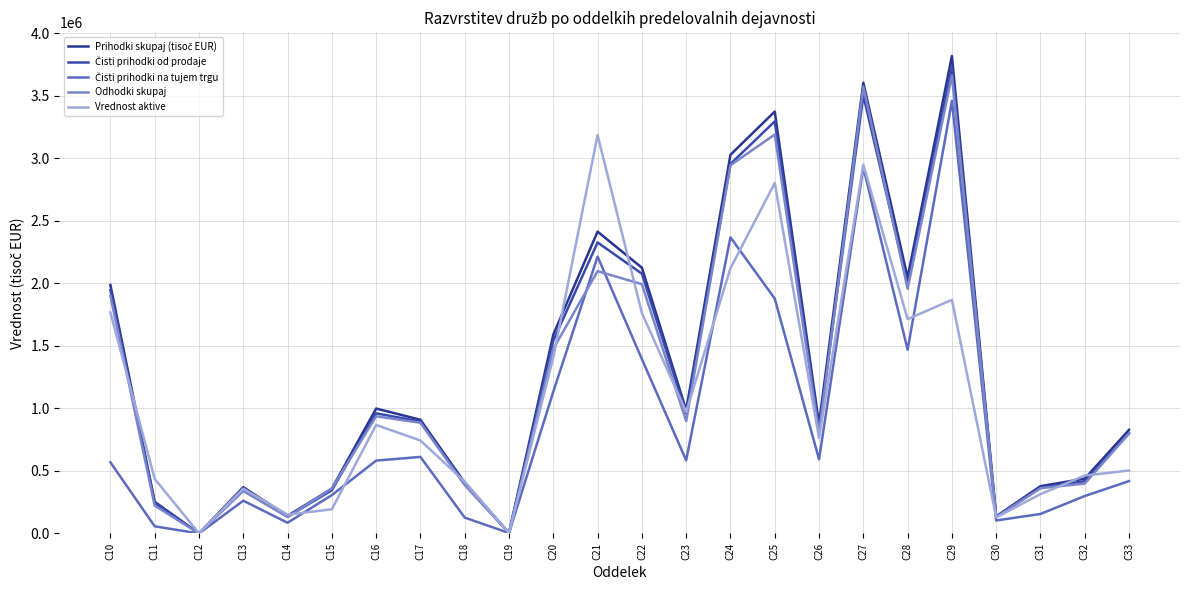

Is it true that Čisti prihodki na tujem trgu equals 5992318.4 at C29?

False